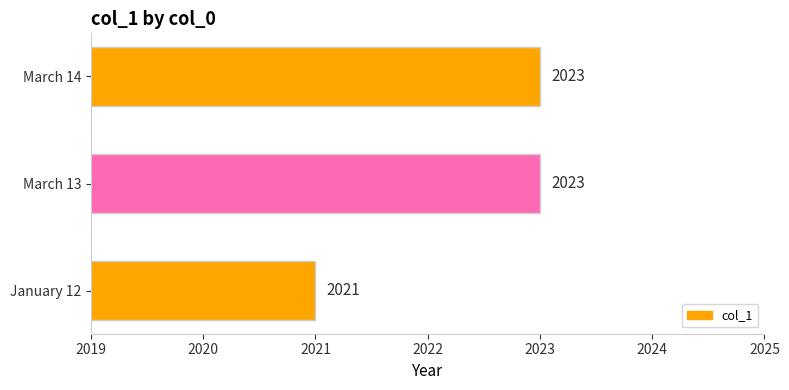

Does the chart contain any negative values?

No